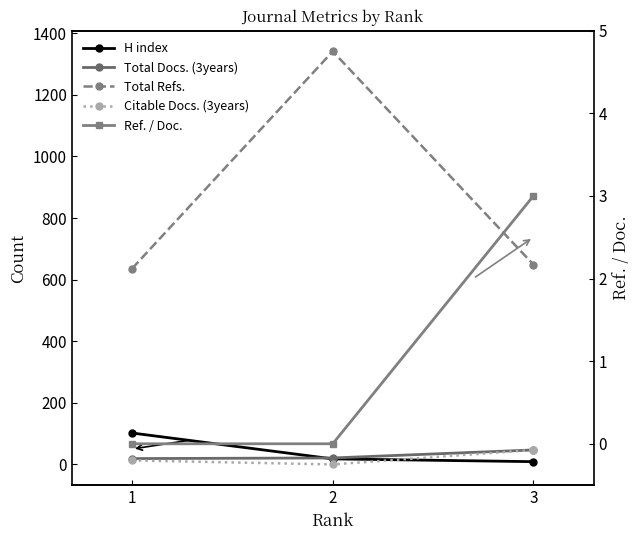

Count the Citable Docs. (3years) values in the range 0 to 47.

3